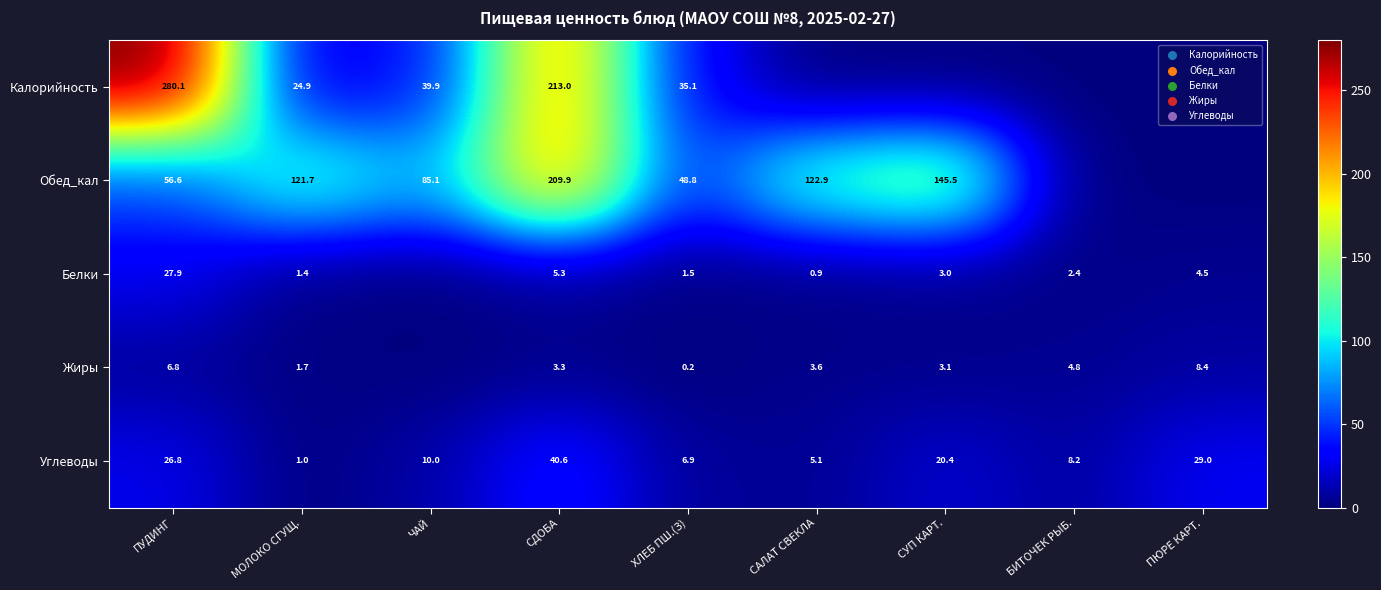

True or false: Жиры has a value of 1.1 at МОЛОКО СГУЩ..

False